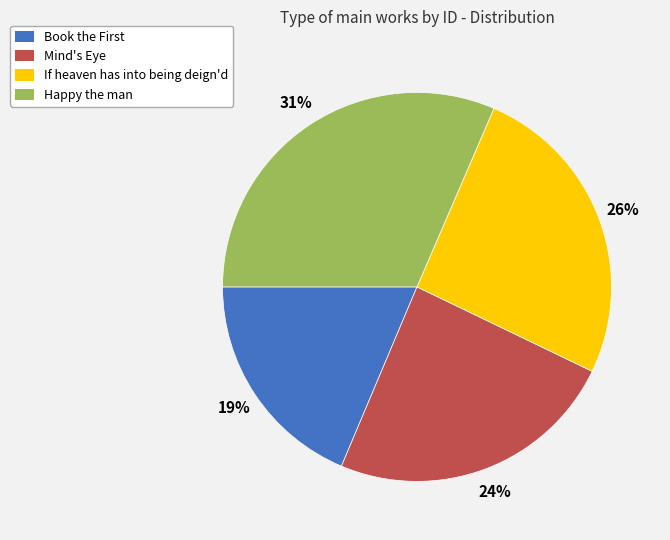

What is the smallest slice in the pie chart?

Book the First